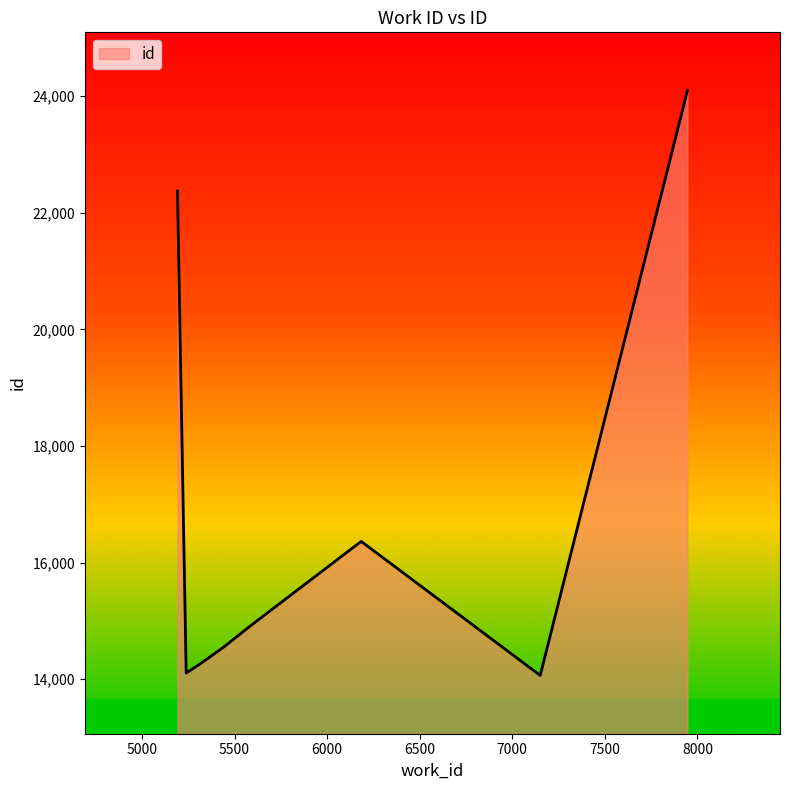

Is it true that the value at 5192 is 15379?

False